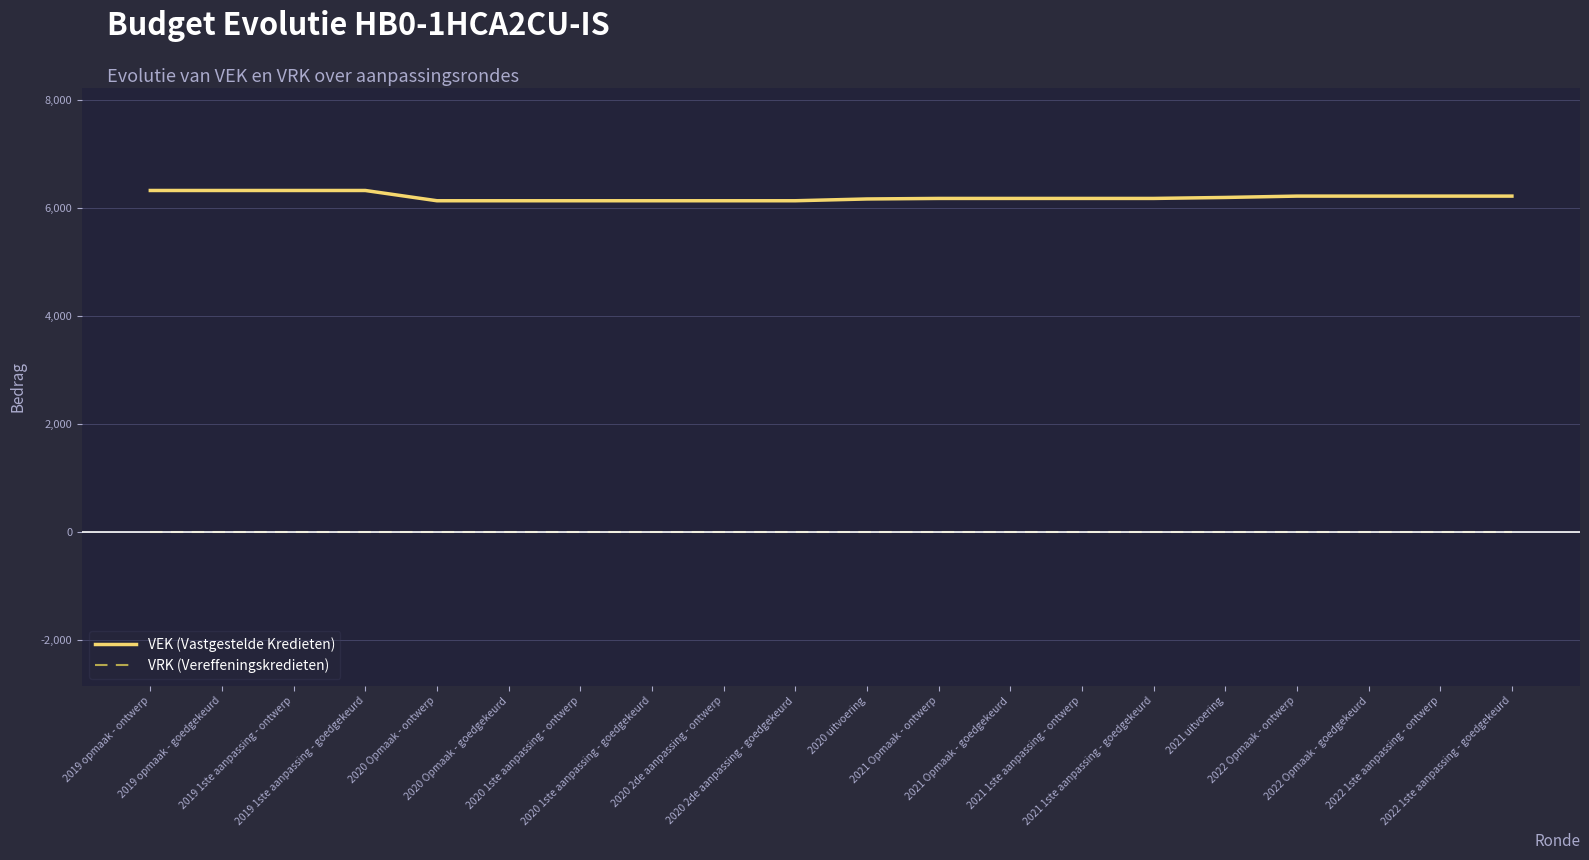

Which series has the largest total across all categories?

VEK (Vastgestelde Kredieten)